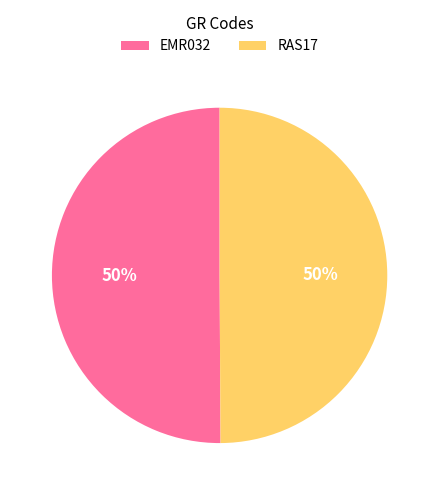

To the nearest percent, what portion does RAS17 represent?

50%